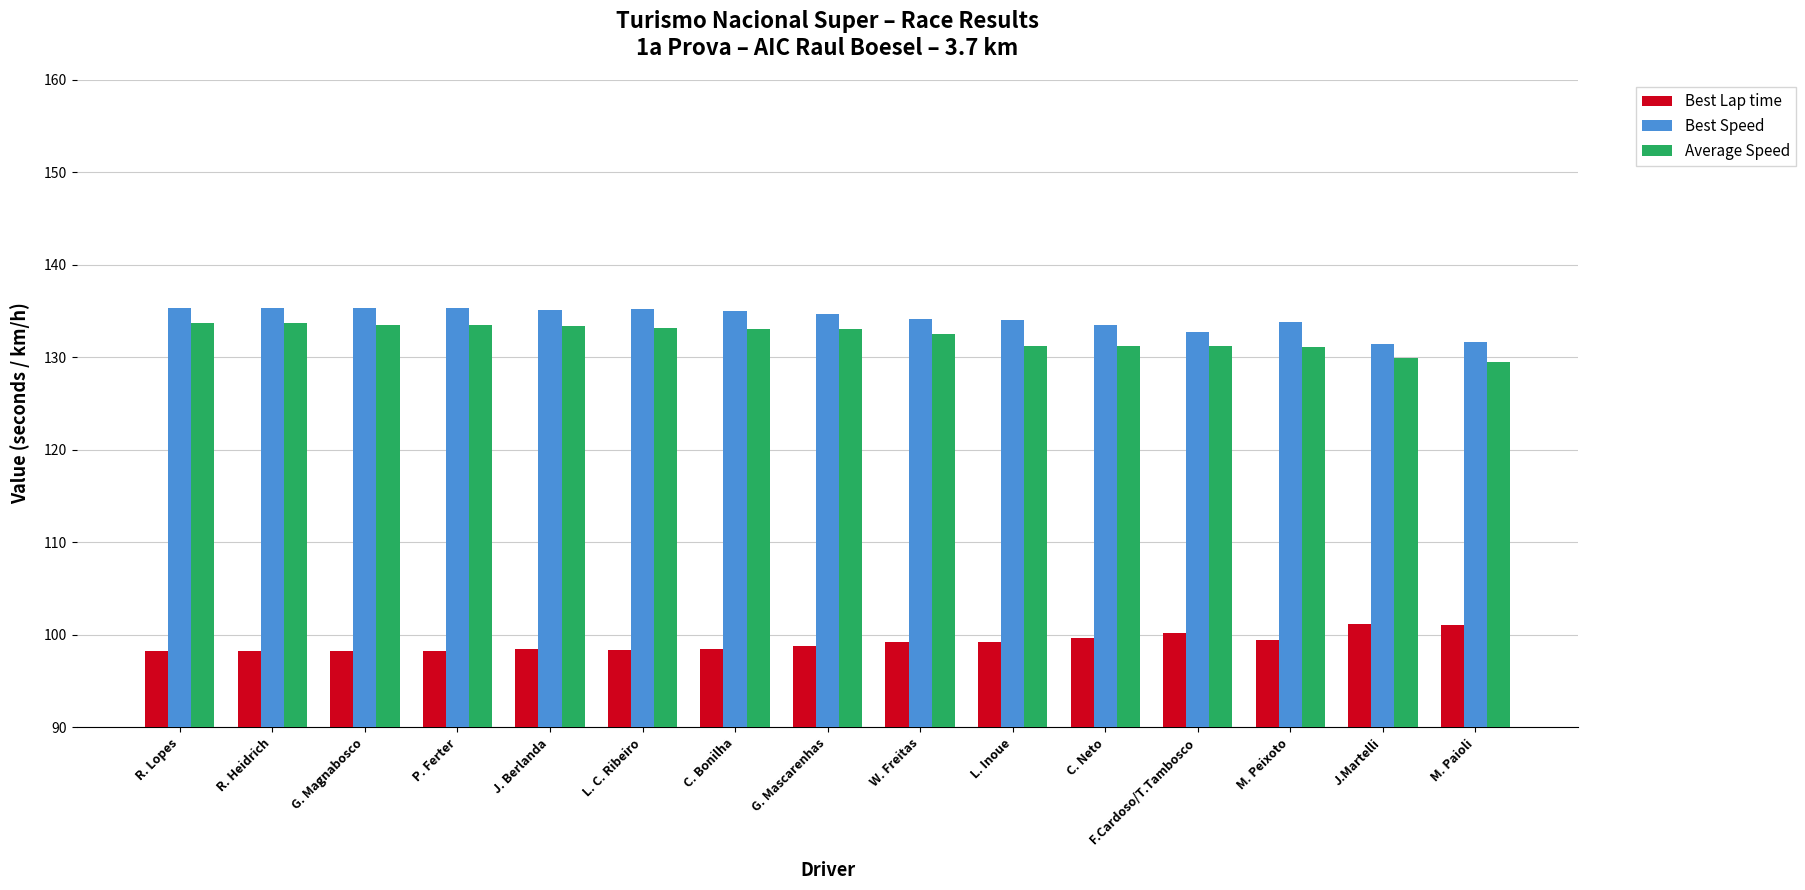

Rank the series by their maximum value, from highest to lowest.

Best Speed, Average Speed, Best Lap time